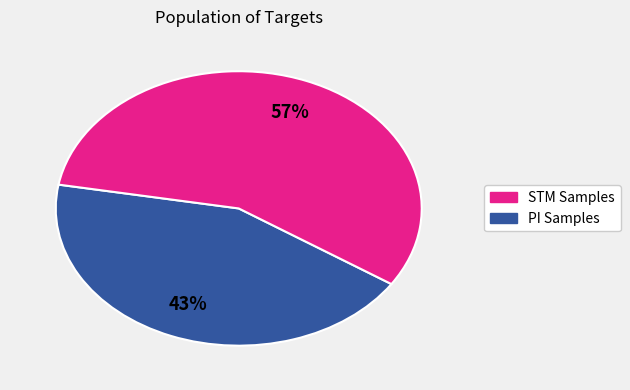

To the nearest percent, what is the average slice percentage?

50%